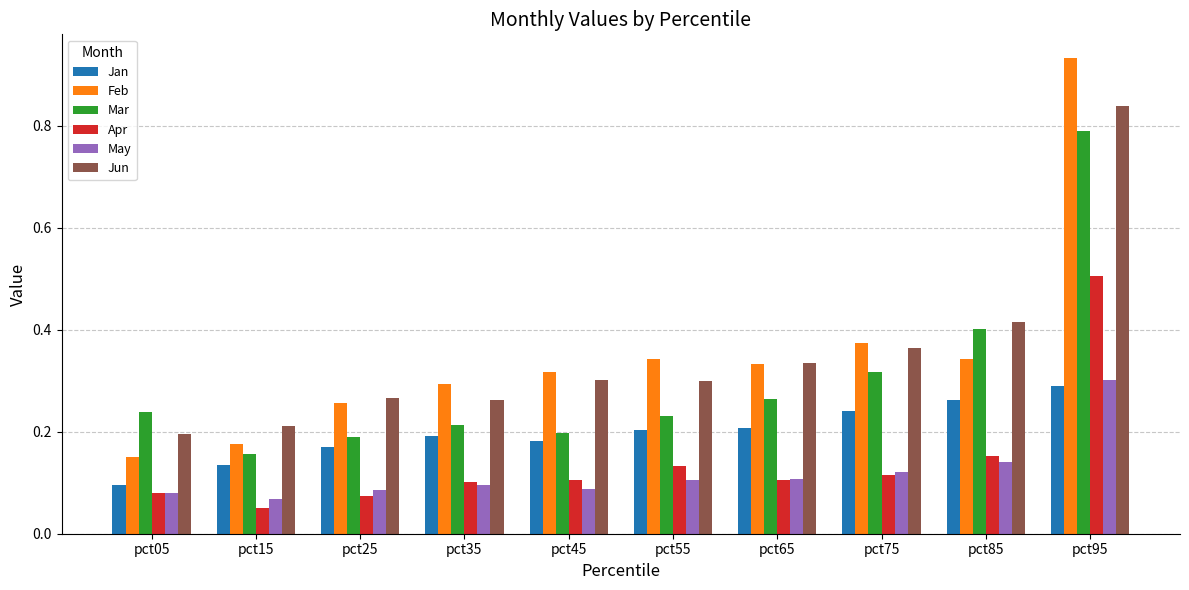

At which category is the sum across all series the highest?

pct95